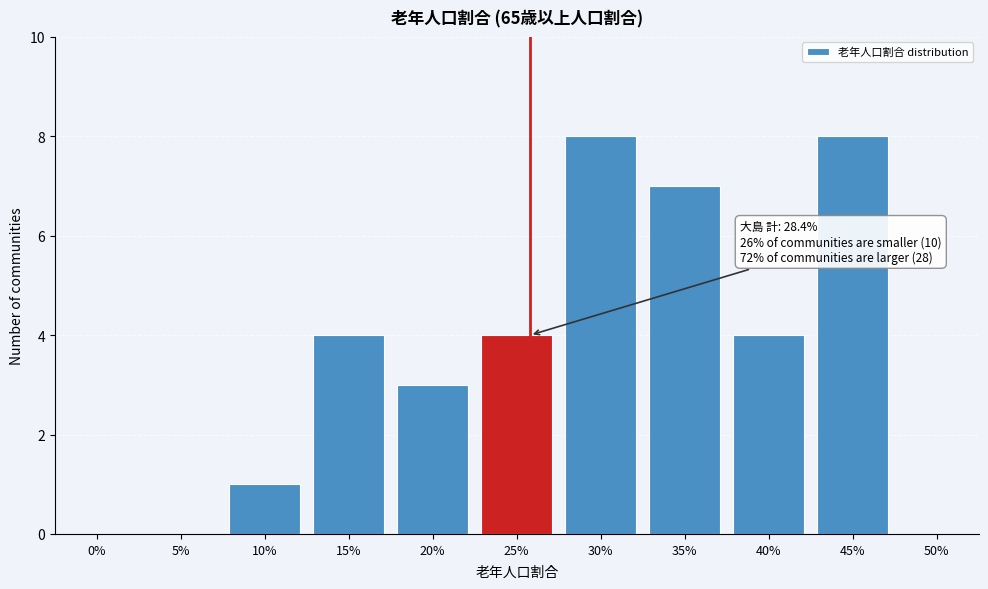

Reading left to right, list all the values displayed in this chart.

0%=0	5%=0	10%=1	15%=4	20%=3	25%=4	30%=8	35%=7	40%=4	45%=8	50%=0